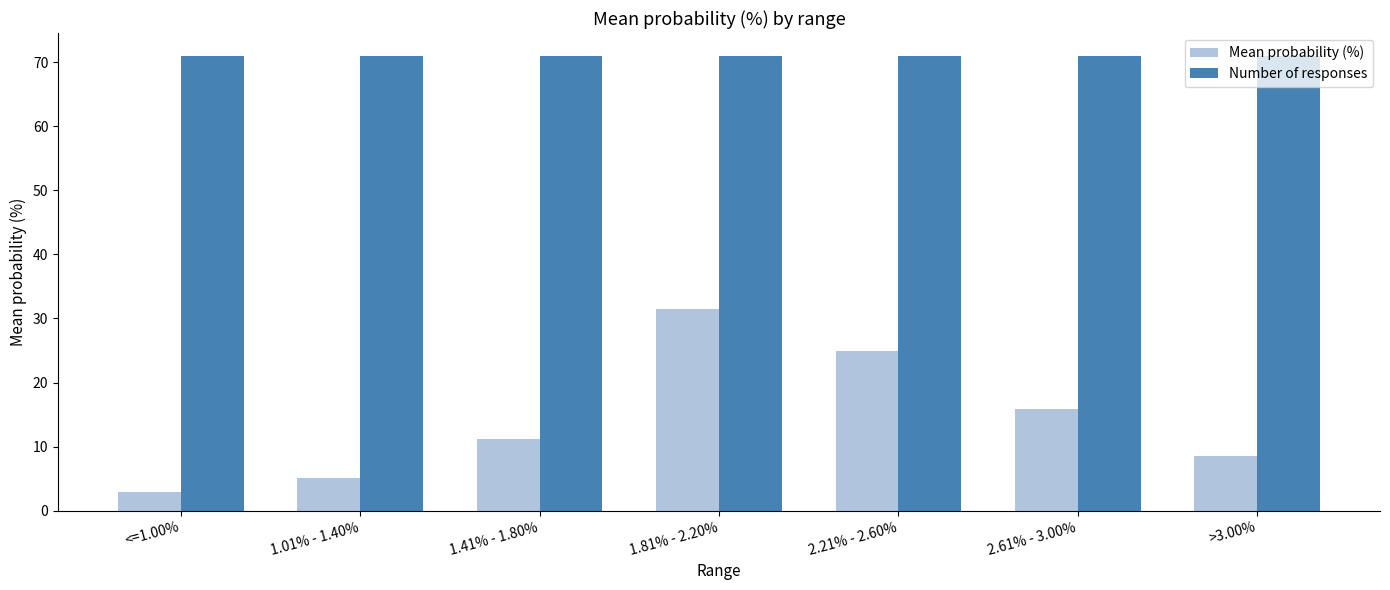

What is the difference between the Mean probability (%) values at 1.81% - 2.20% and 1.01% - 1.40%?

26.4